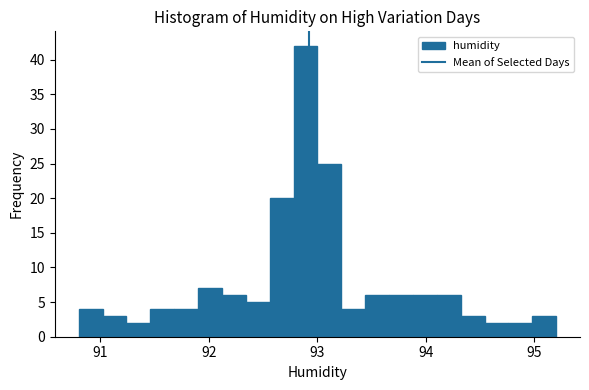

Around what value on the x-axis is the tallest bar? Give the approximate position of its centre, as read against the axis.

92.9